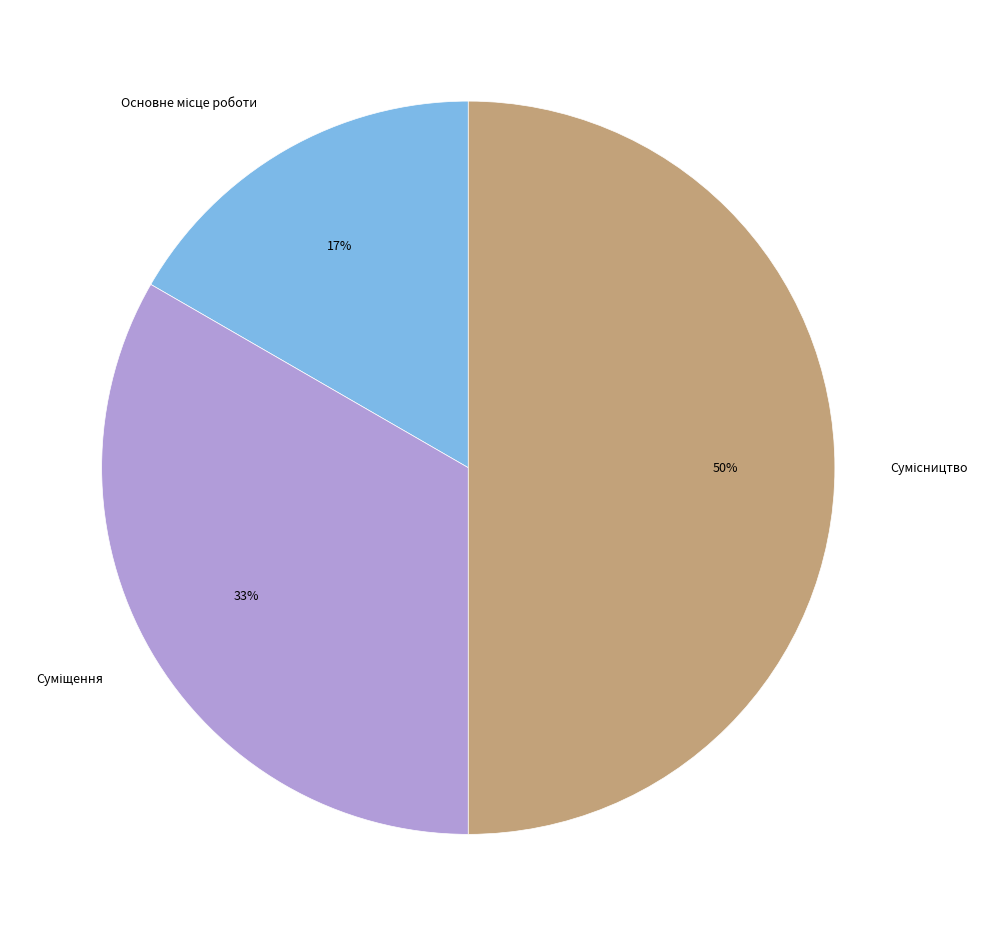

To the nearest percent, what is the average slice percentage?

33%